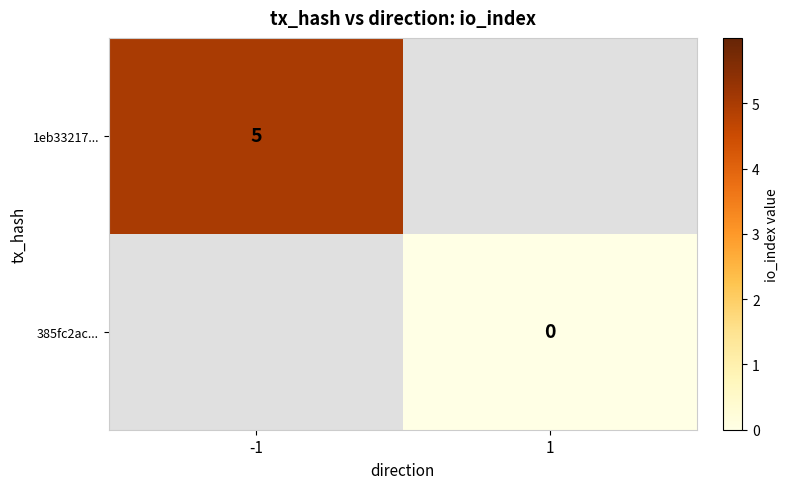

How many data points does each series have?

2